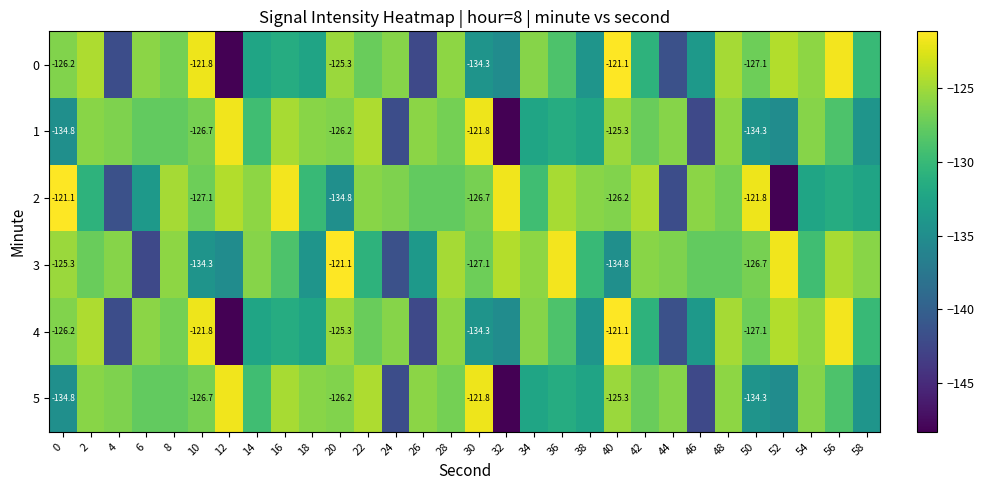

What is the average value of the 5 series?

-129.6